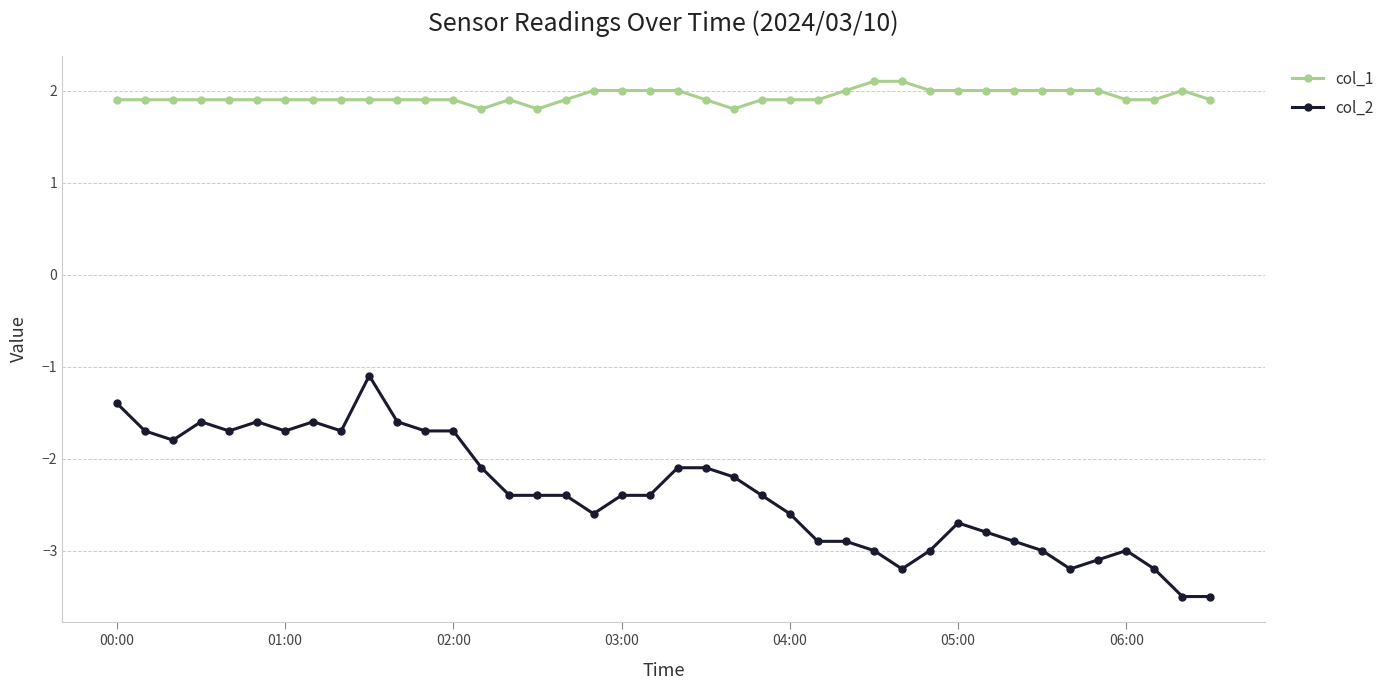

Rank the series by their average value, from lowest to highest.

col_2, col_1